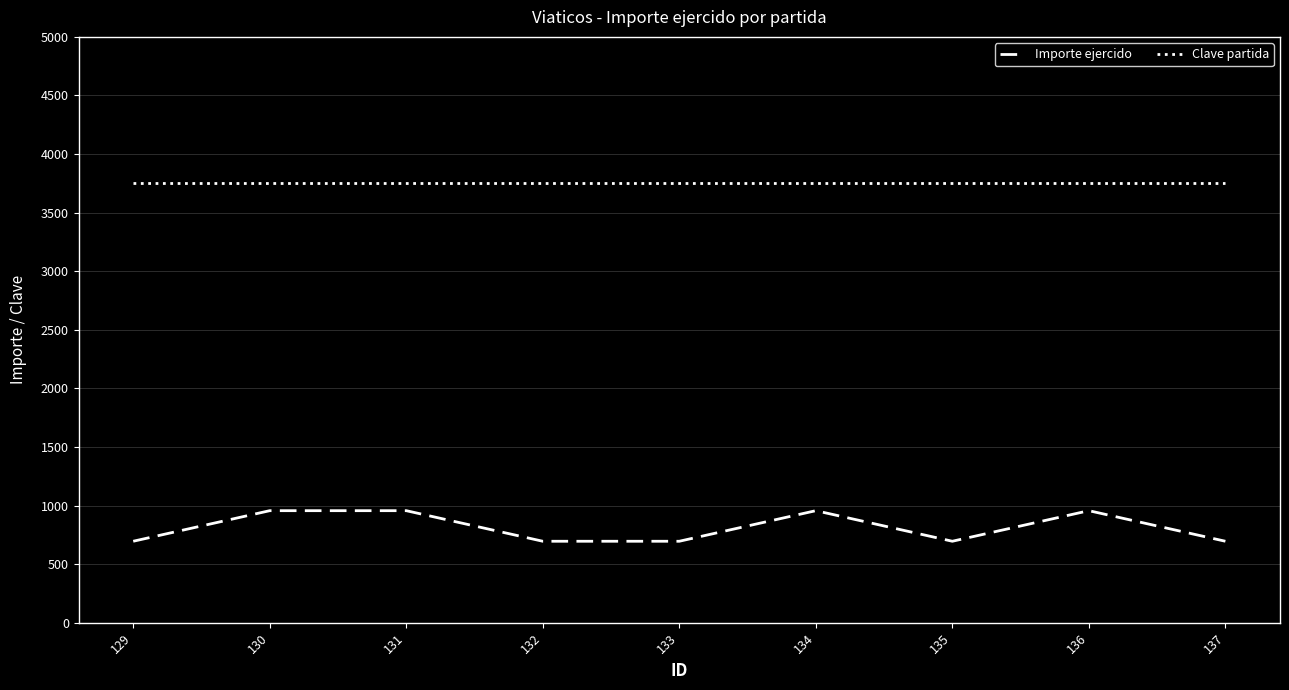

What is the difference between the maximum and minimum values in the Importe ejercido series?

261